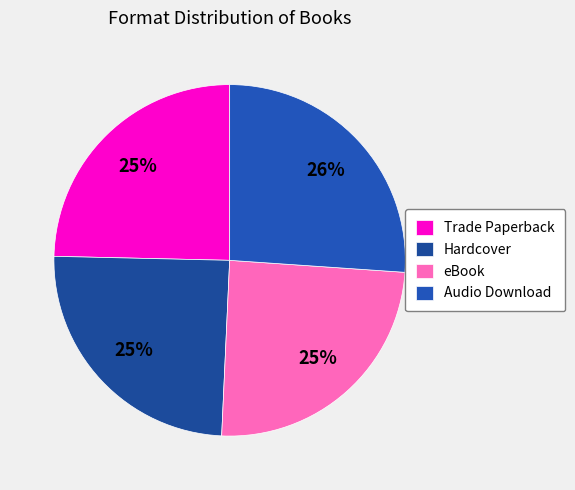

Combined, do Hardcover and Trade Paperback account for over 50%?

No